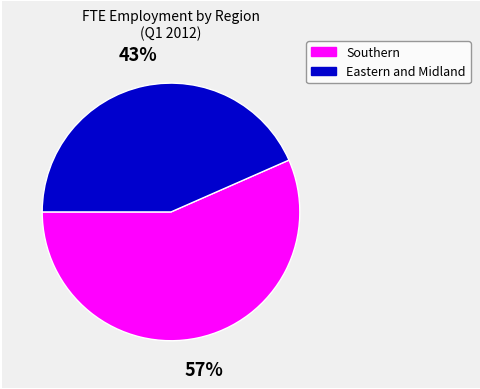

Is there any slice that represents more than half of the pie?

Yes